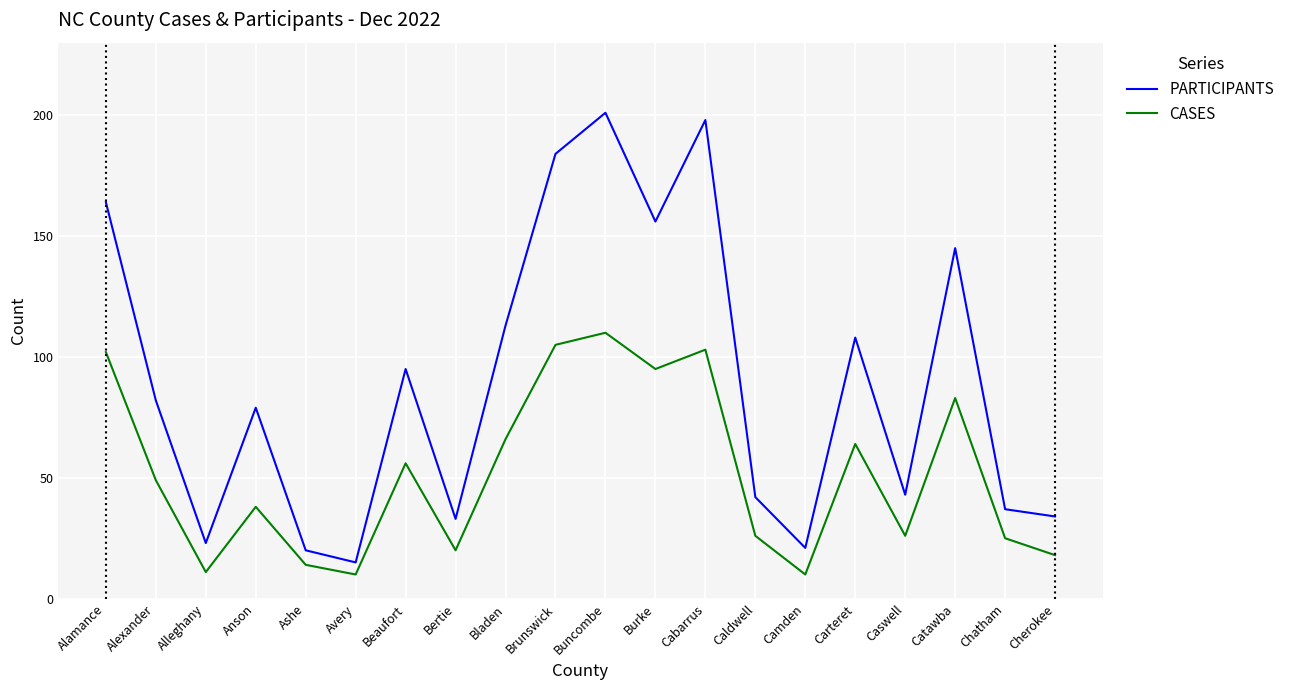

Which series changed the most between Carteret and Cherokee?

PARTICIPANTS